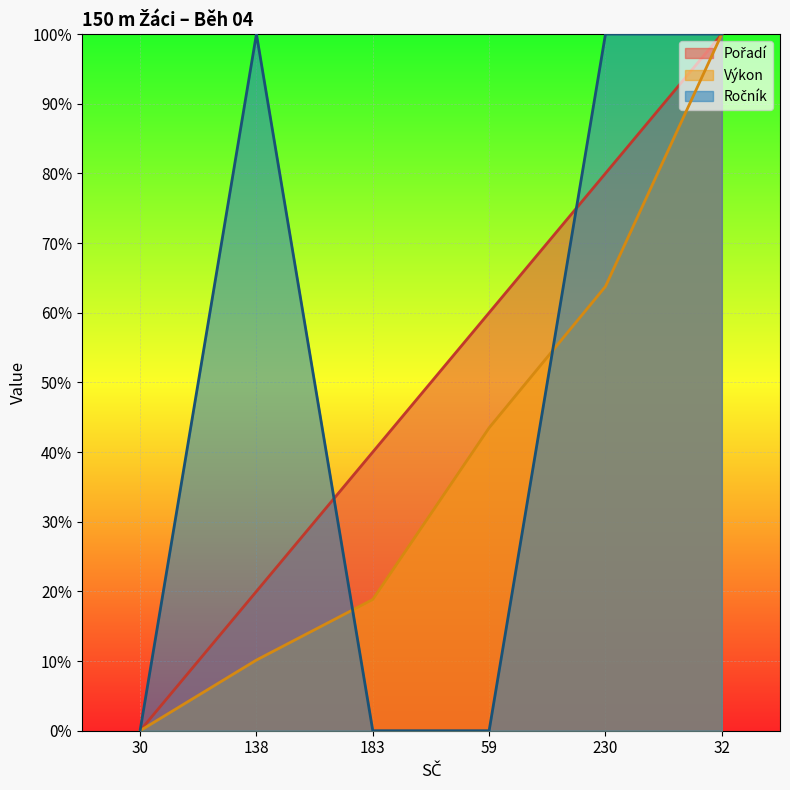

What is the label of the 6th point from the right?

30